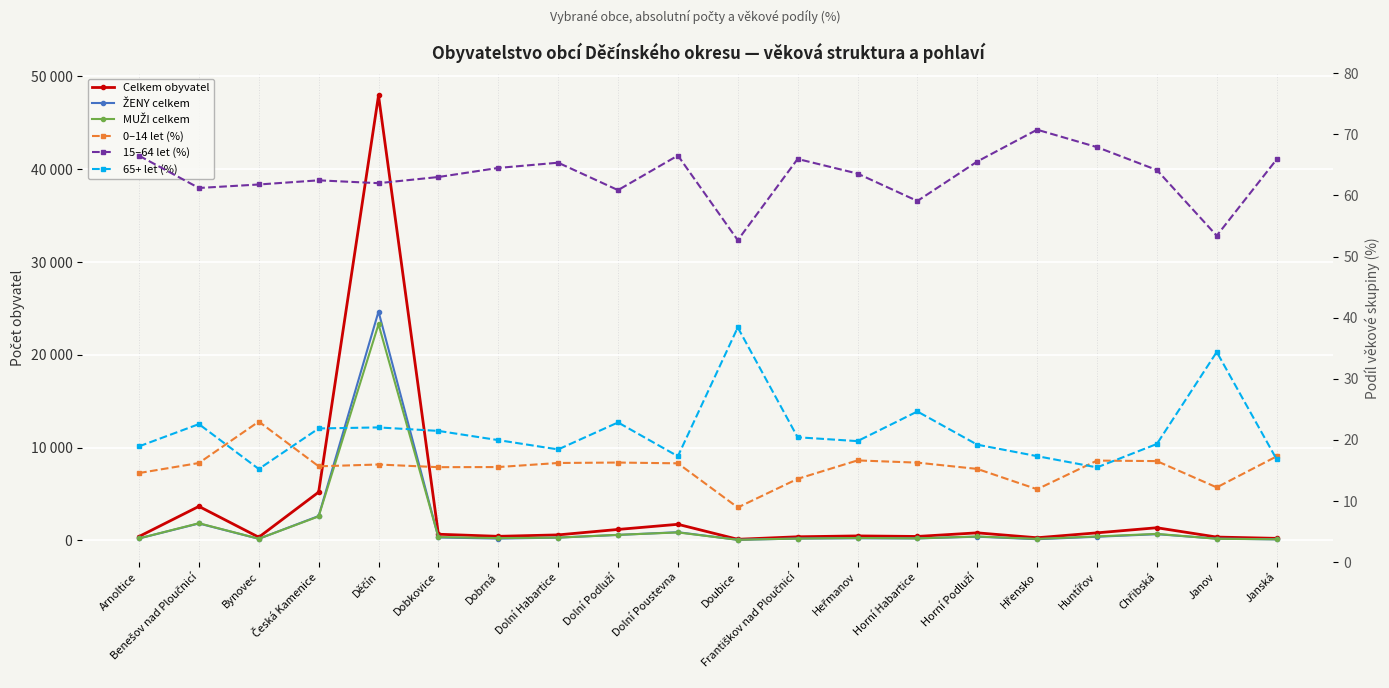

Is it true that ŽENY celkem equals 291.0 at Dolní Habartice?

True